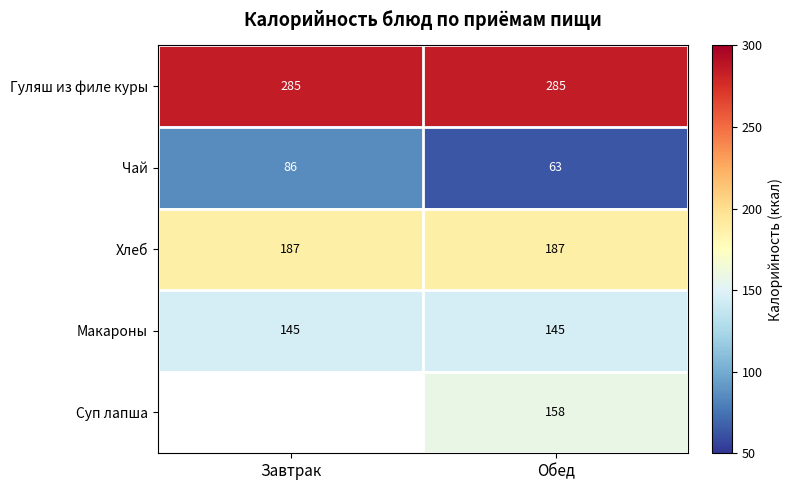

What is the total value across all series at Обед?

838